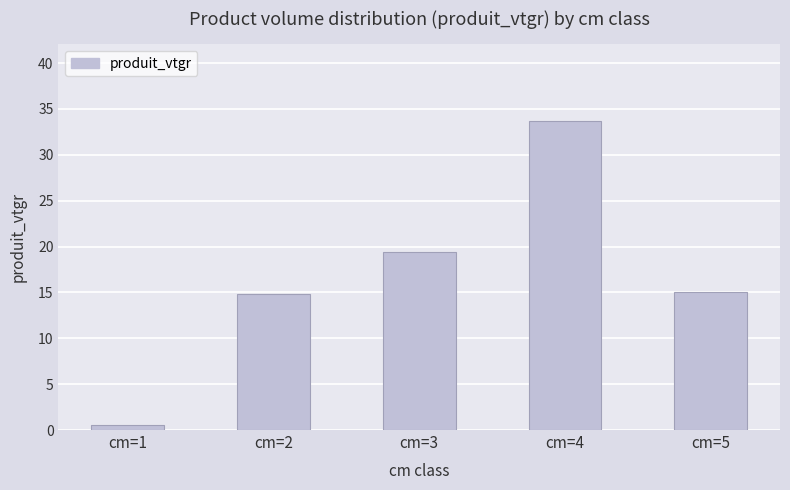

How many bars are there in total?

5